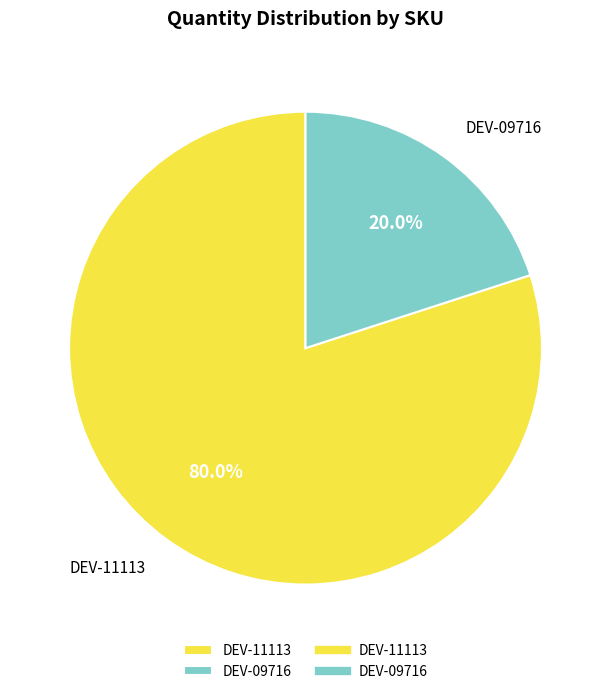

Rank the categories by value from lowest to highest.

DEV-09716, DEV-11113